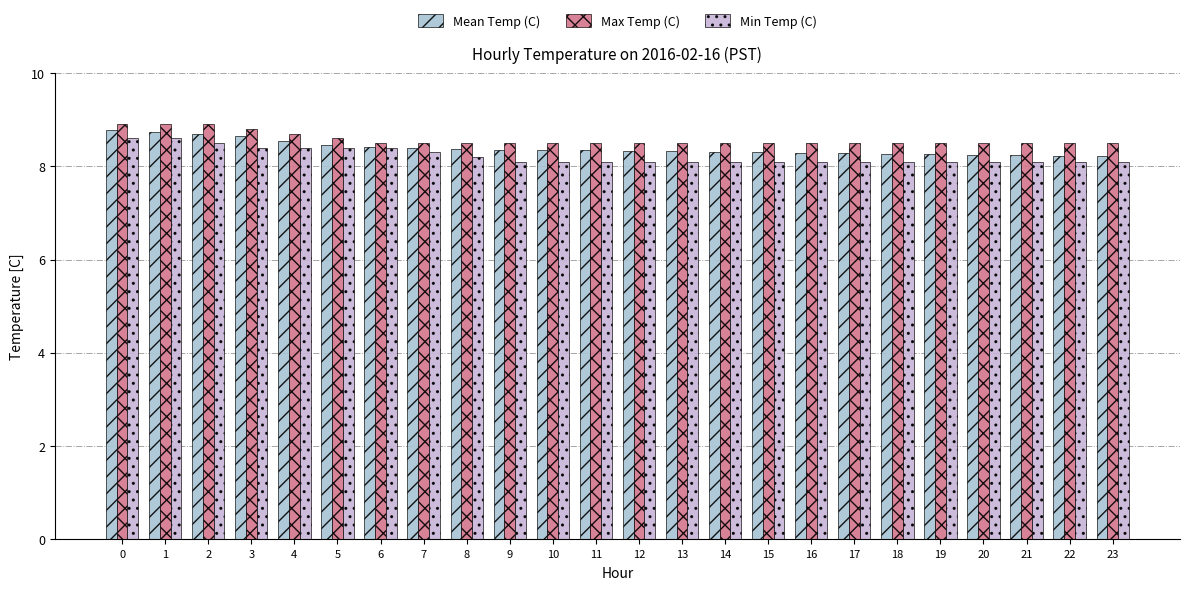

Rank the categories by Min Temp (C) value from highest to lowest.

0, 1, 2, 3, 4, 5, 6, 7, 8, 9, 10, 11, 12, 13, 14, 15, 16, 17, 18, 19, 20, 21, 22, 23